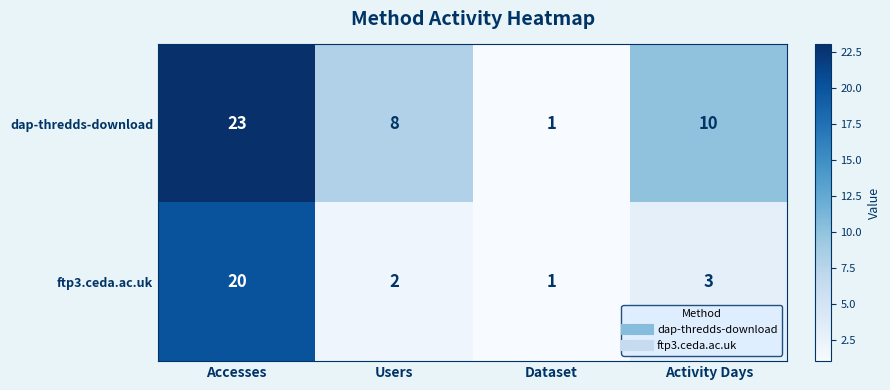

The value of ftp3.ceda.ac.uk at Dataset is 1. True or false?

True